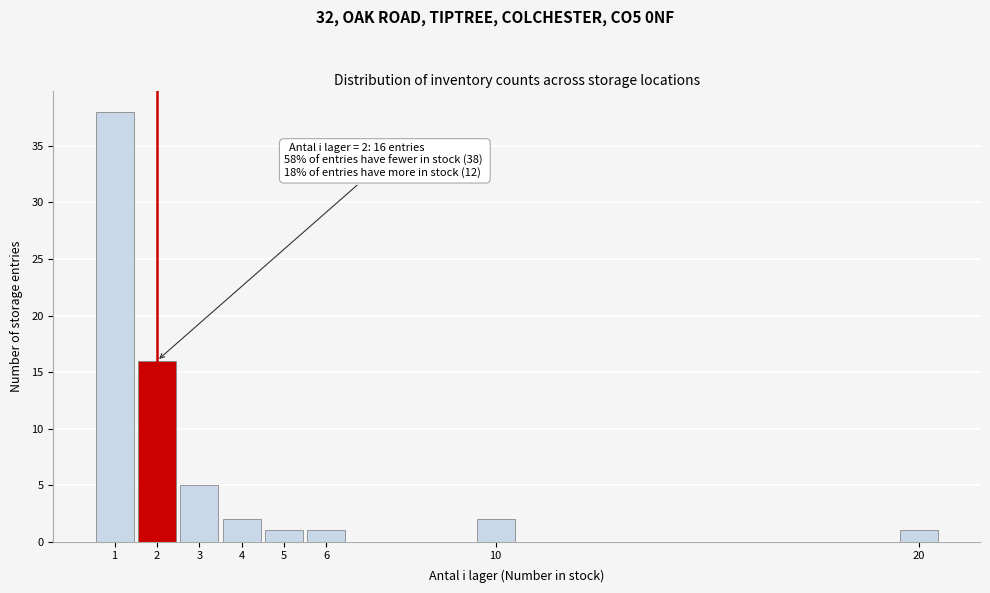

Which range on the x-axis has the tallest bar?

0.5 to 1.5